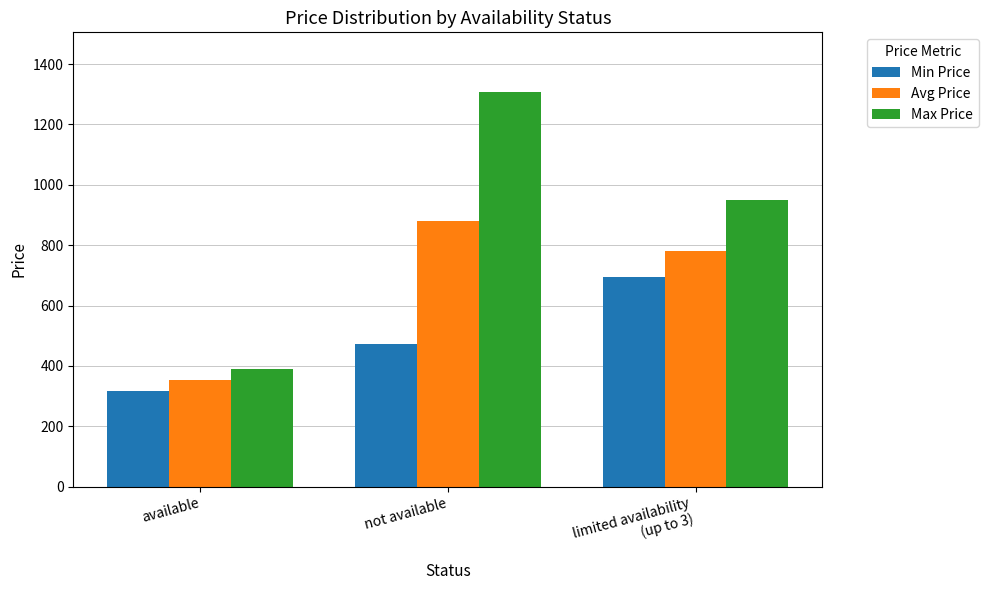

Reading right to left, what are all the values shown in this chart?

Min Price: limited availability
(up to 3)=694.6	not available=473.7	available=318.0
Avg Price: limited availability
(up to 3)=780.9	not available=879.5	available=353.5
Max Price: limited availability
(up to 3)=949.0	not available=1308.7	available=389.0